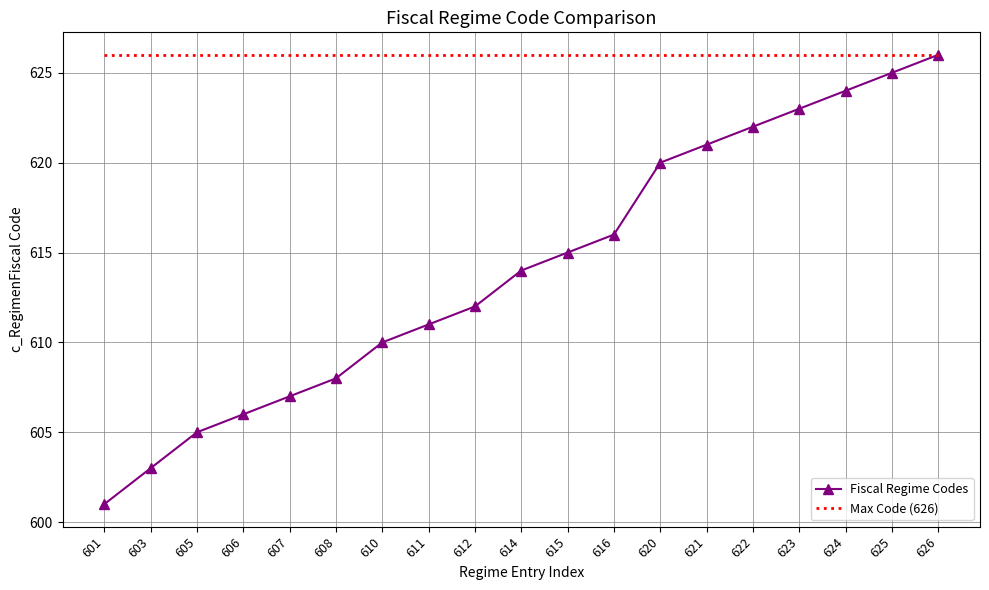

Which series changed the most between 601 and 626?

Fiscal Regime Codes